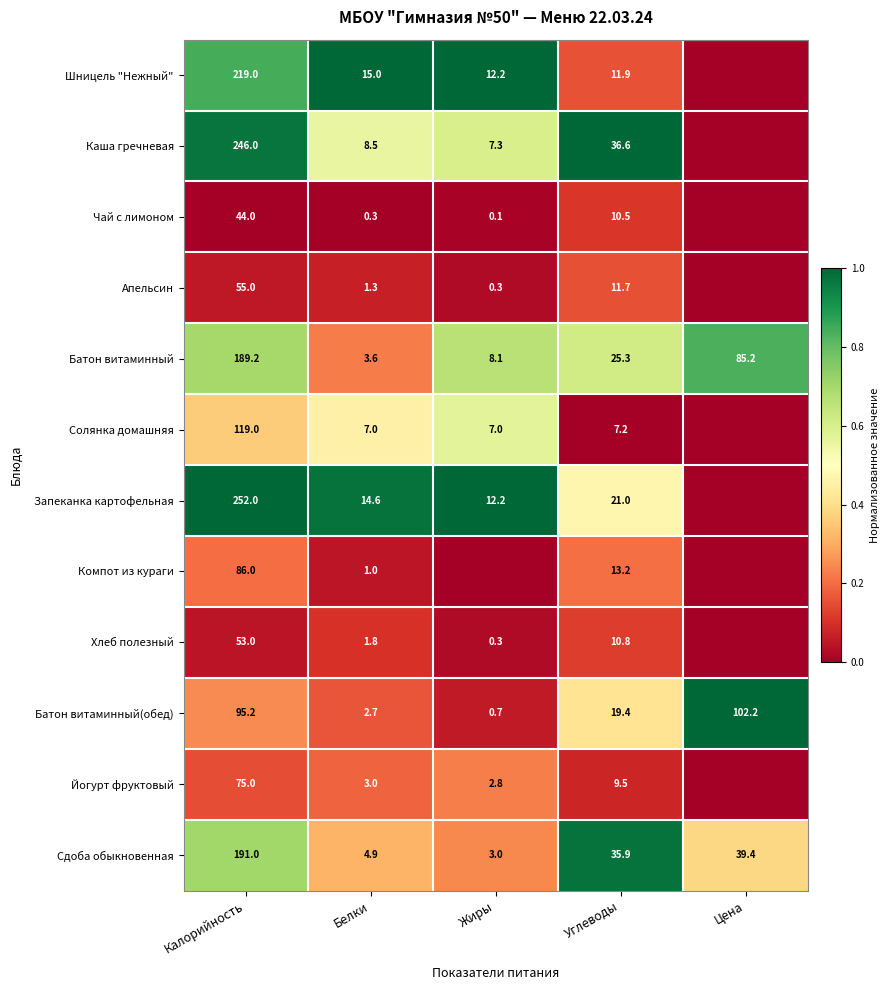

Is the value of Сдоба обыкновенная at Цена greater than the value of Хлеб полезный at Жиры?

Yes